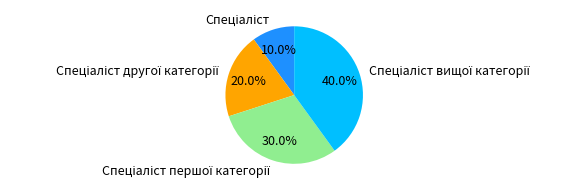

Is there any slice that represents more than half of the pie?

No